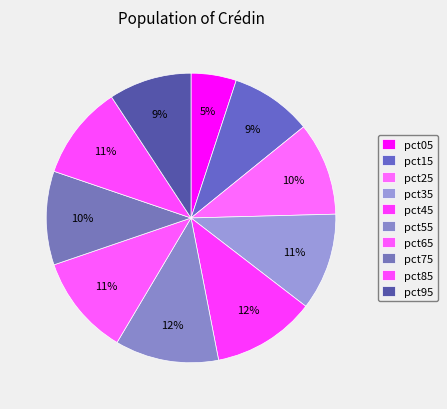

What is the change in value from pct05 to pct75?

+0.4